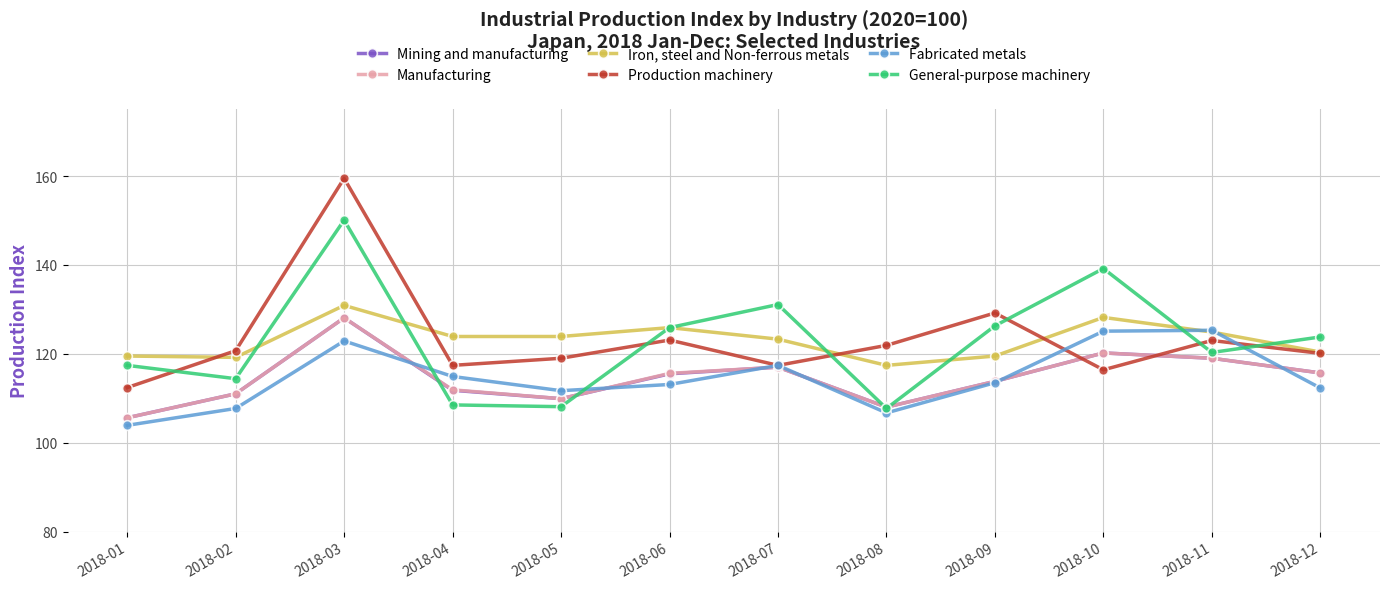

What is the value of the Fabricated metals point at the 9th from the left?

113.5